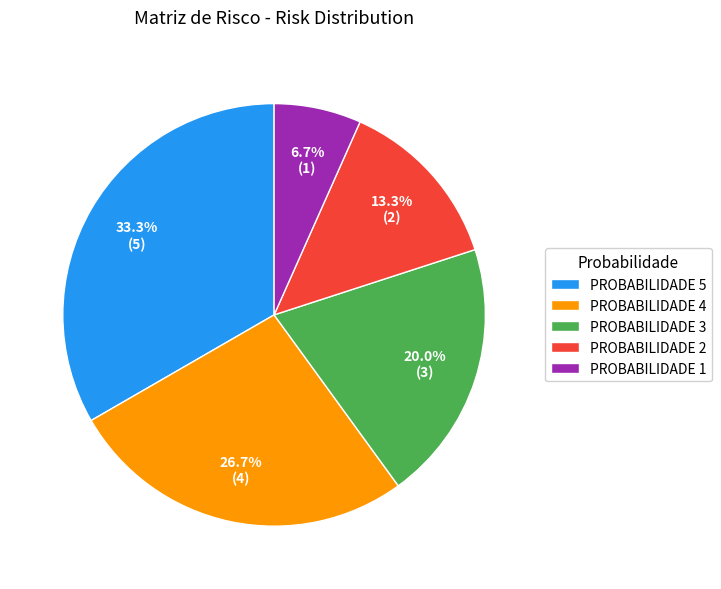

Which has a higher value, PROBABILIDADE 3 or PROBABILIDADE 4?

PROBABILIDADE 4